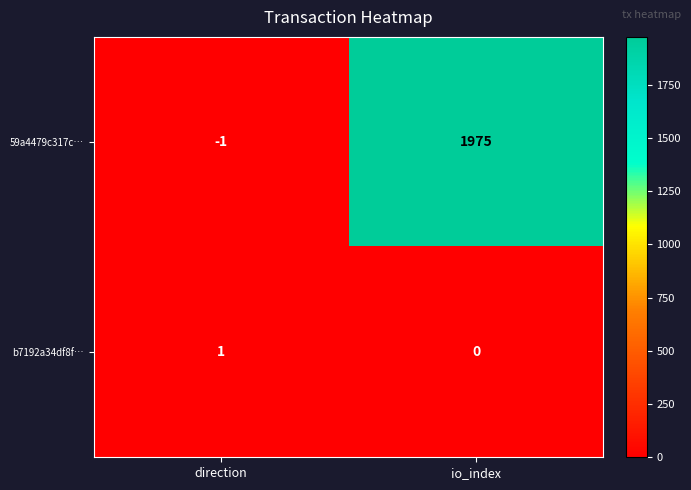

Which series has the largest range (max minus min)?

59a4479c317c…